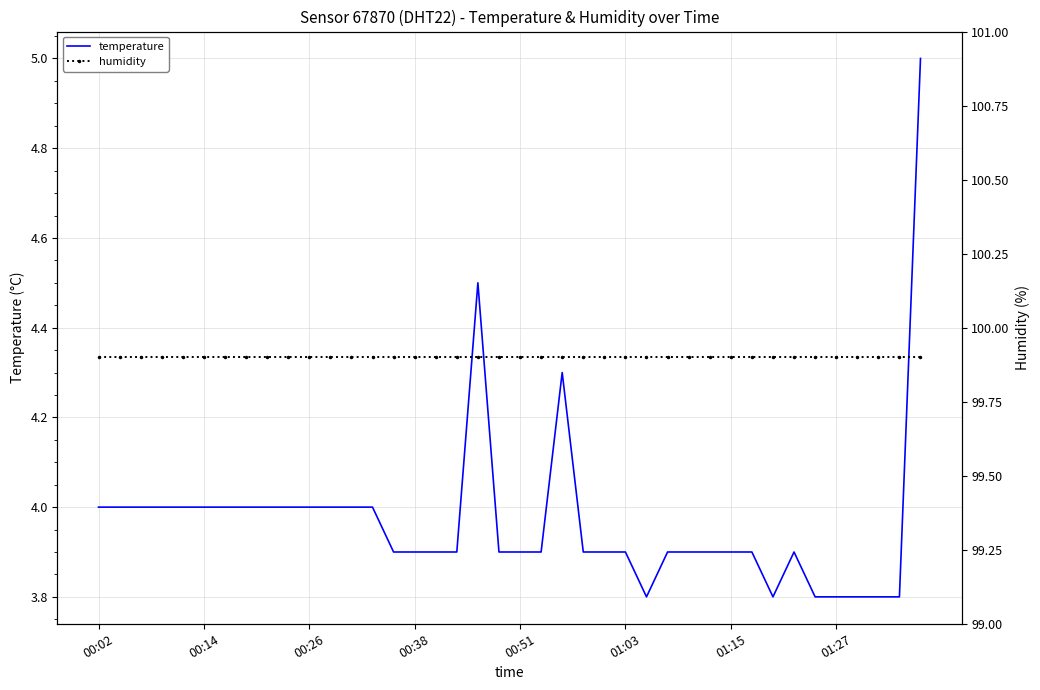

At how many categories does at least one series exceed 7?

40